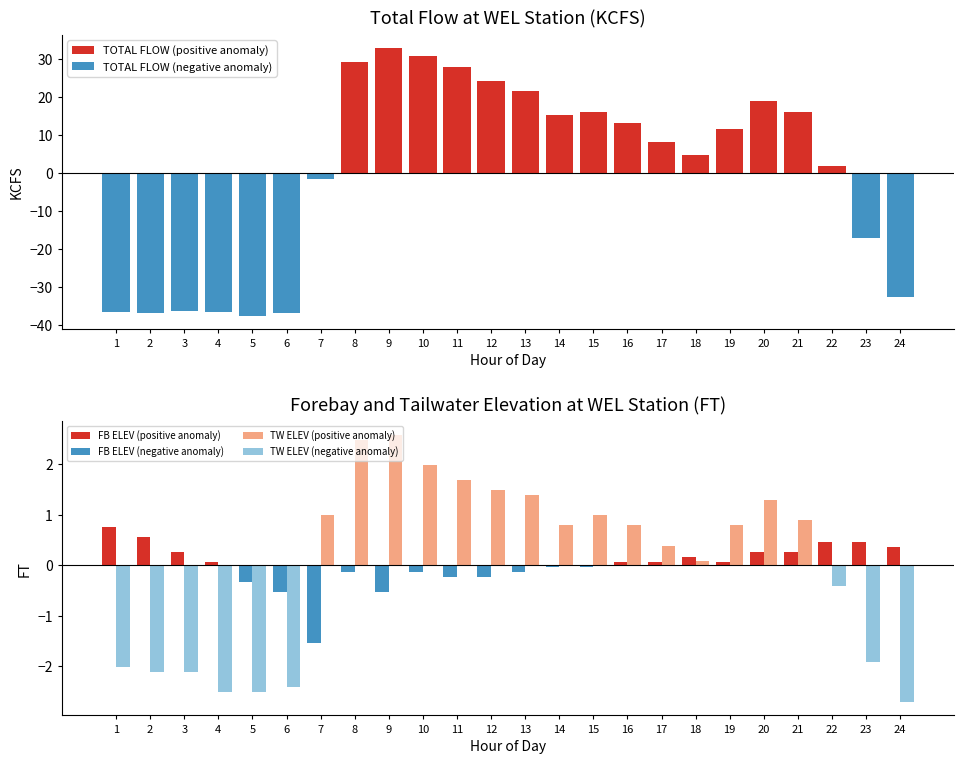

Are the bars grouped side by side (vs. stacked)?

Yes